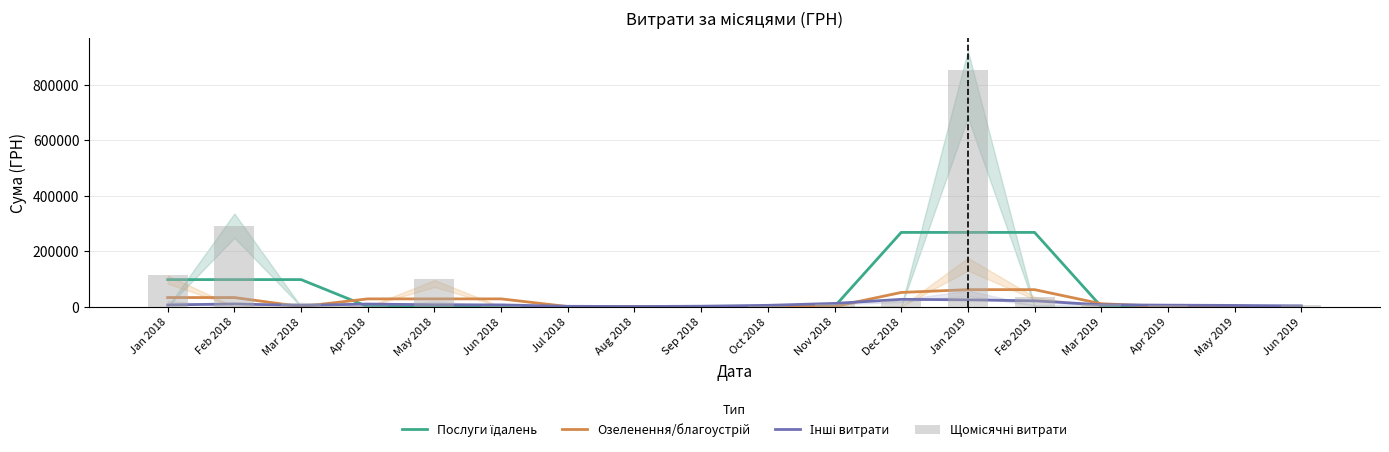

What is the maximum value for Озеленення/благоустрій?

60935.7